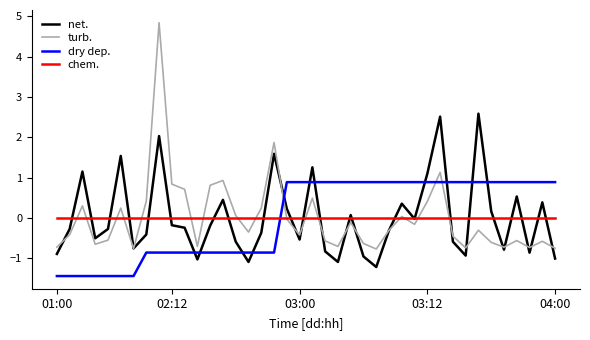

At how many categories does at least one series exceed 2?

3